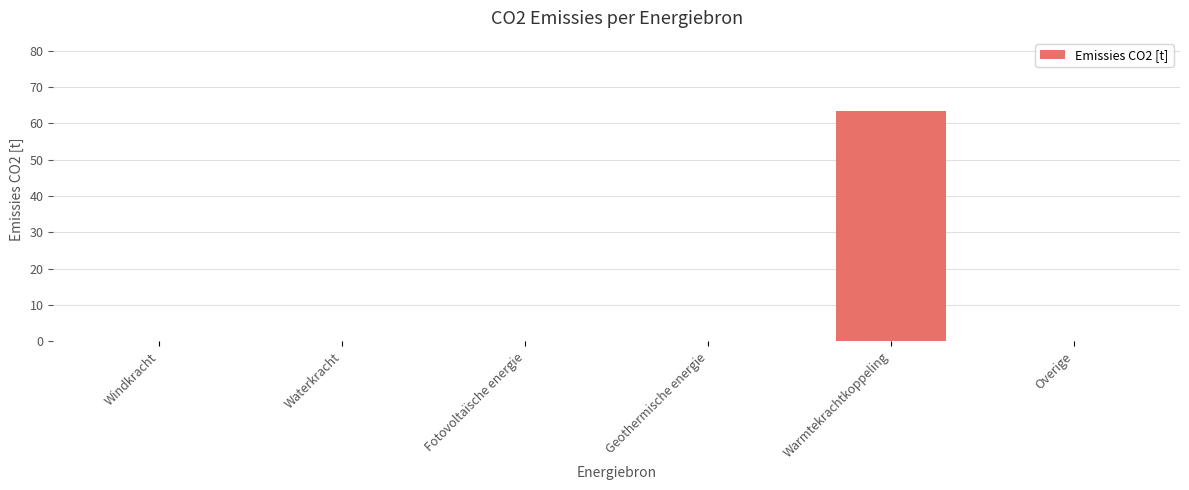

Reading left to right, what are all the values shown in this chart?

Windkracht=0.0	Waterkracht=0.0	Fotovoltaïsche energie=0.0	Geothermische energie=0.0	Warmtekrachtkoppeling=63.5	Overige=0.0